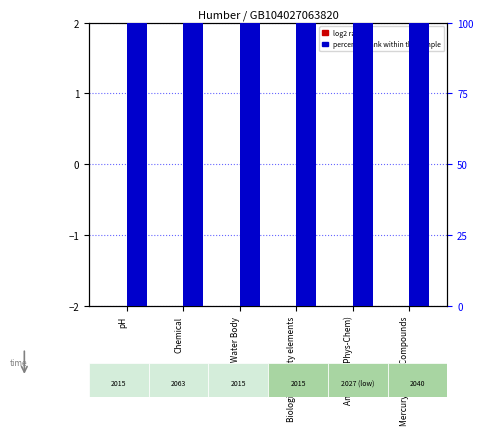

Rank the categories by percentile rank within the sample value from lowest to highest.

pH, Chemical, Overall Water Body, Biological quality elements, Ammonia (Phys-Chem), Mercury and Its Compounds